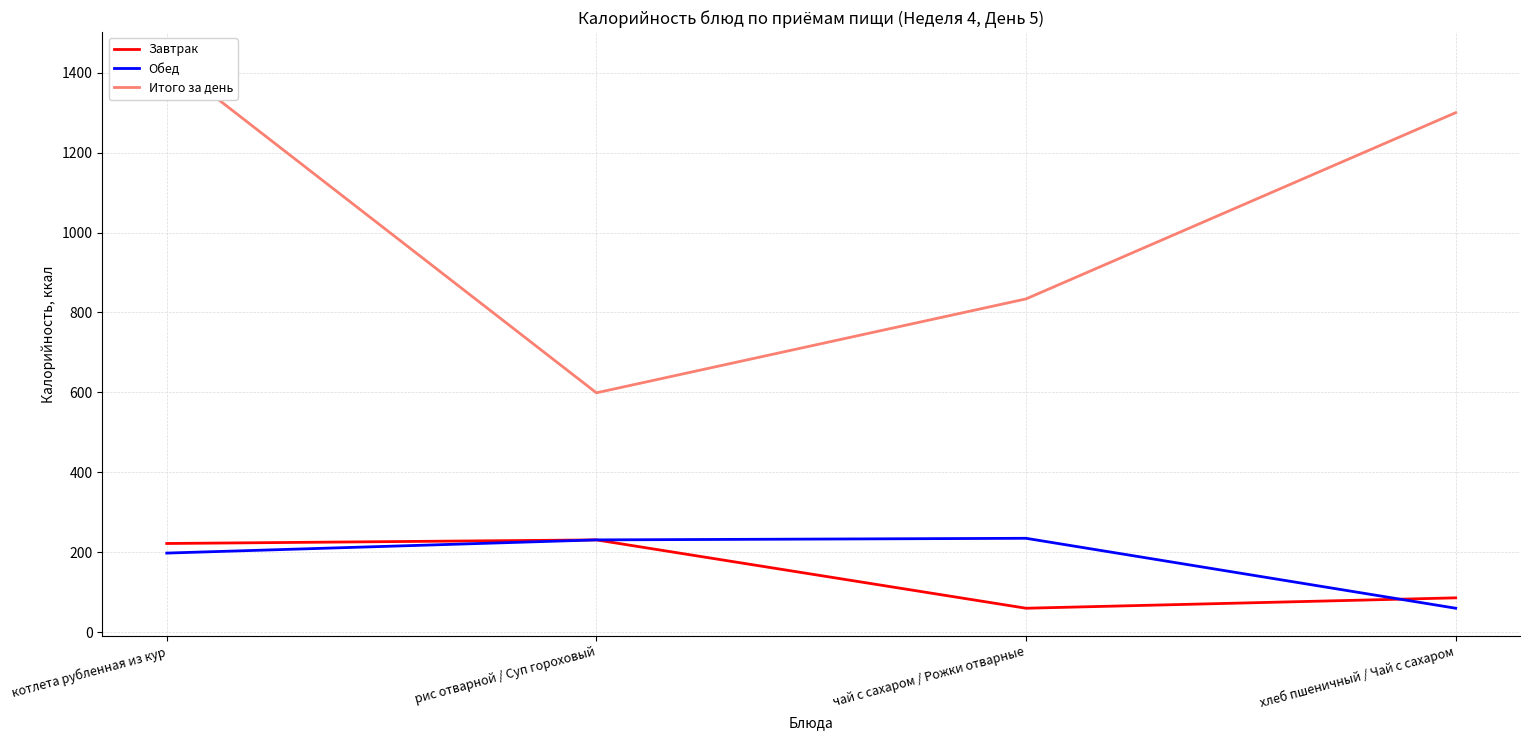

What is the highest value of the Завтрак series?

231